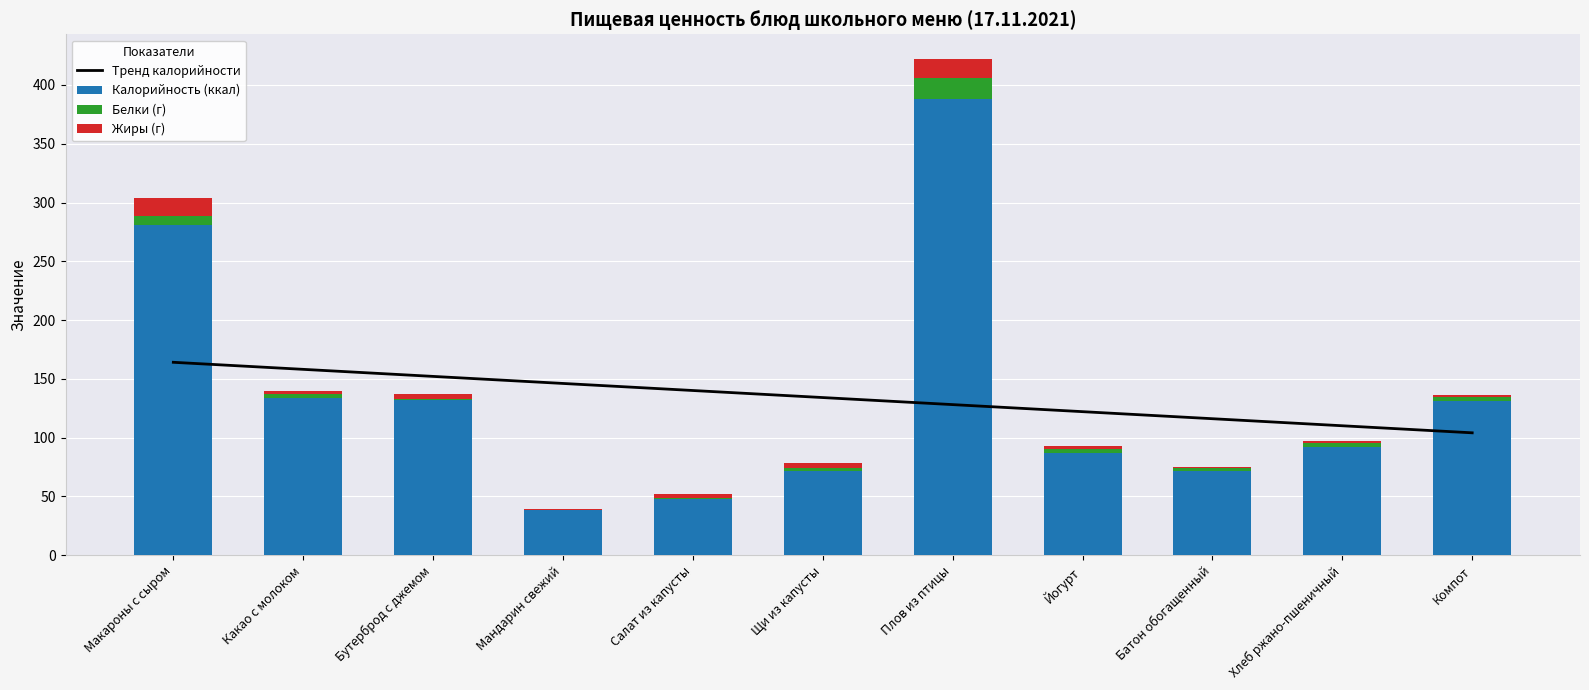

What is the approximate value of Тренд калорийности at Плов из птицы?

128.1